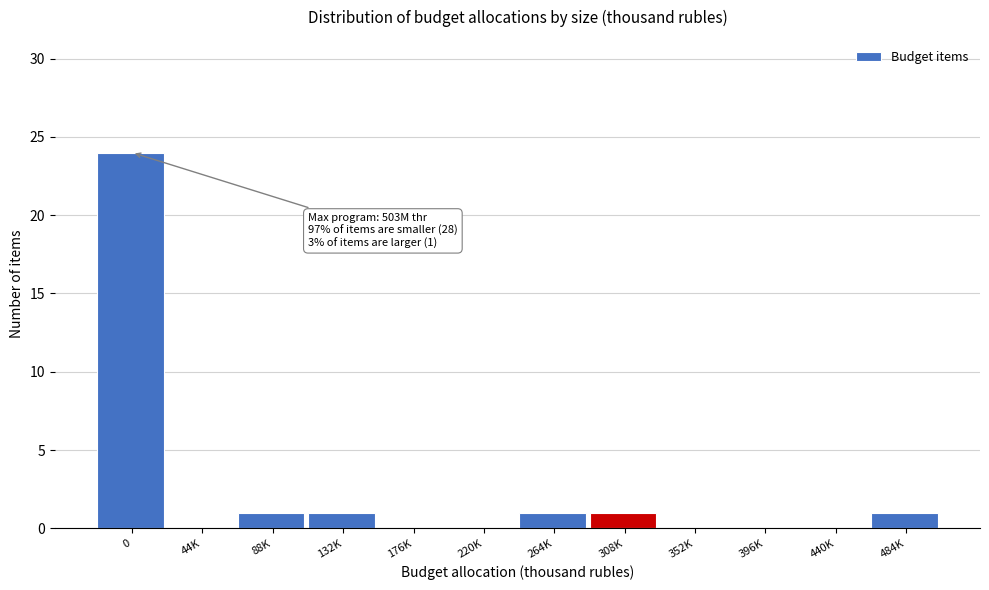

Reading left to right, what are all the values shown in this chart?

0=24	44K=0	88K=1	132K=1	176K=0	220K=0	264K=1	308K=1	352K=0	396K=0	440K=0	484K=1